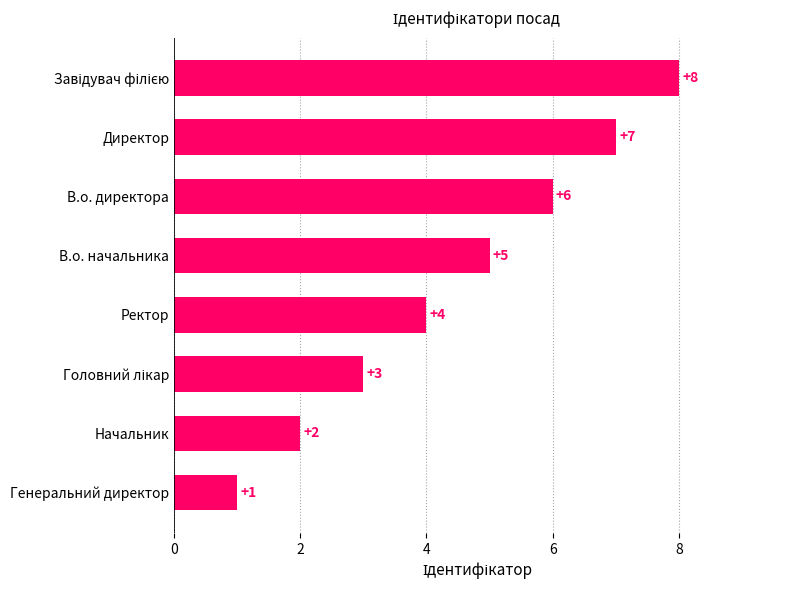

What is the greatest value displayed?

8